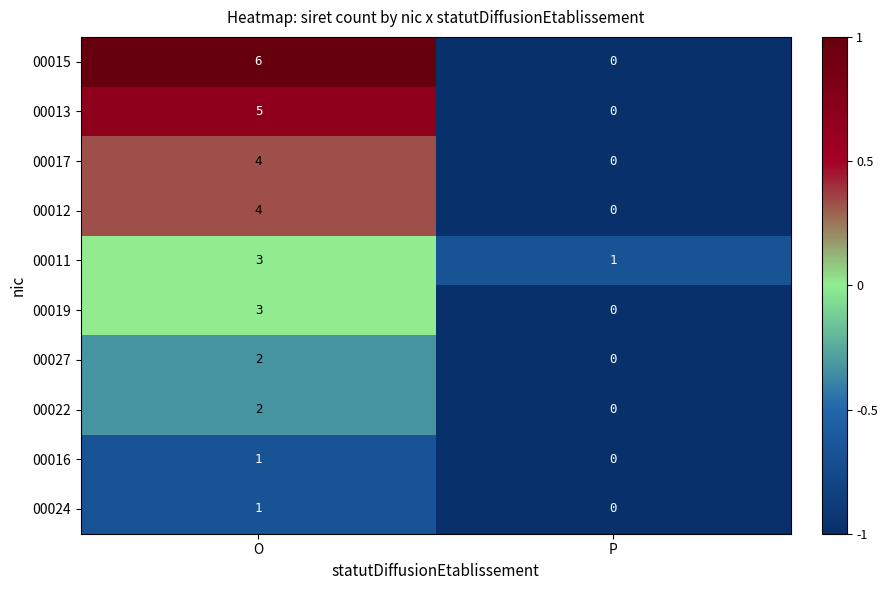

List the labels in order of 00013 value, smallest first.

P, O